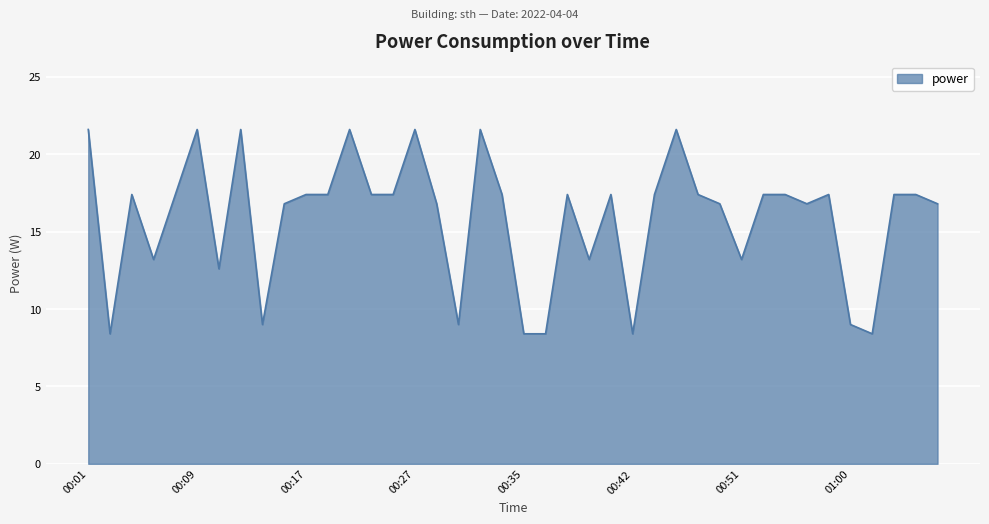

What is the minimum value shown in the chart?

8.4